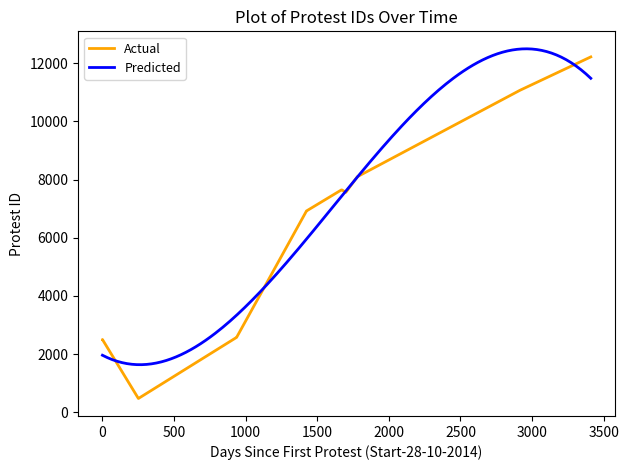

The chart shows a value of 12248 at 2018-09-21. True or false?

False